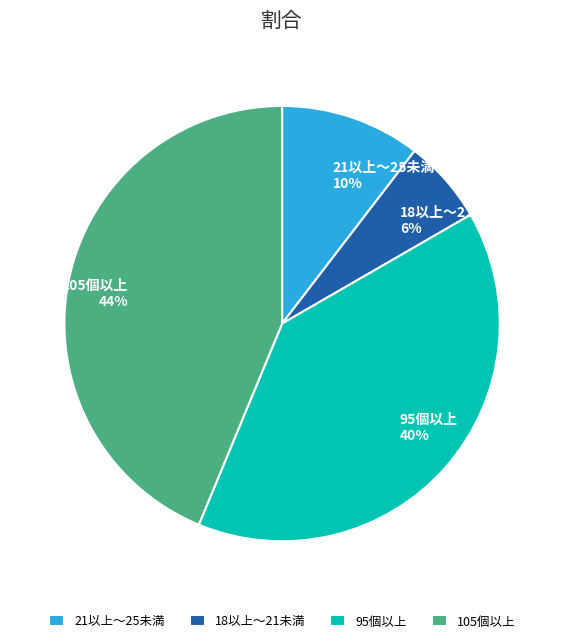

Is there any slice that represents more than half of the pie?

No